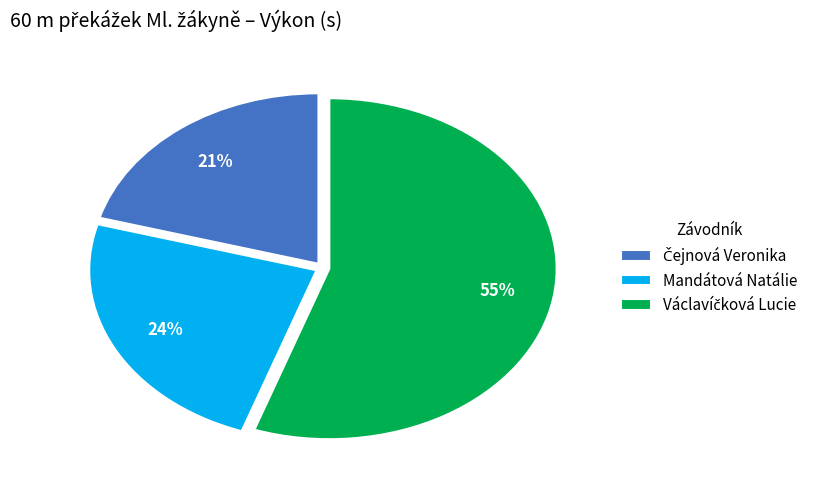

To the nearest percent, what is the average slice percentage?

33%